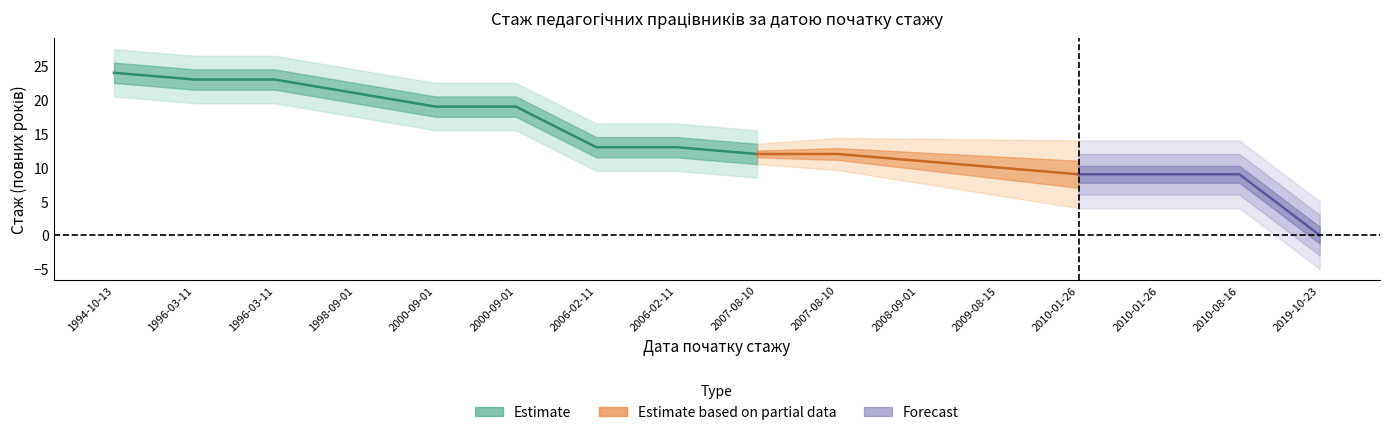

Does the chart have visible grid lines?

No